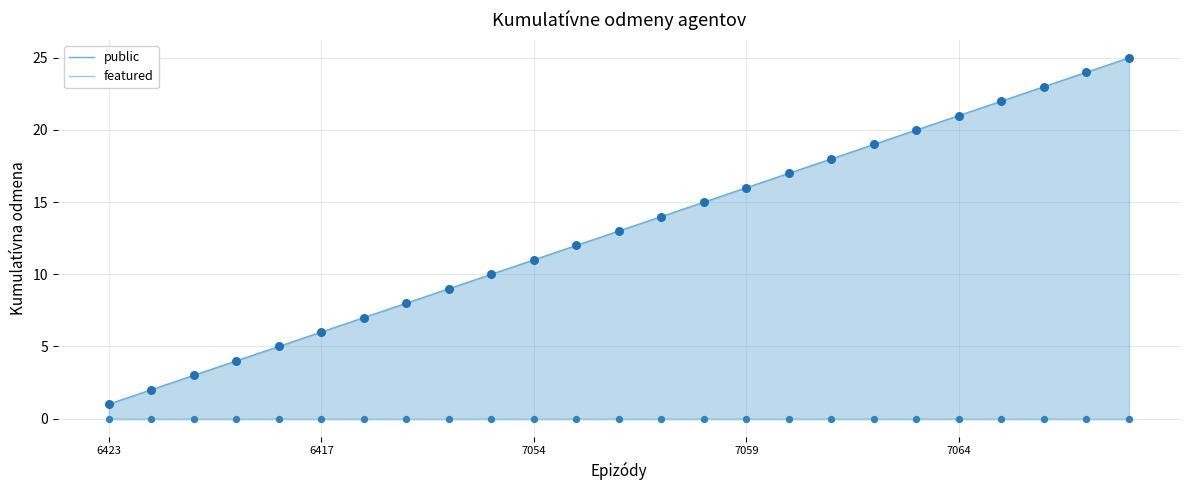

Which series has the largest Y range (max minus min)?

public